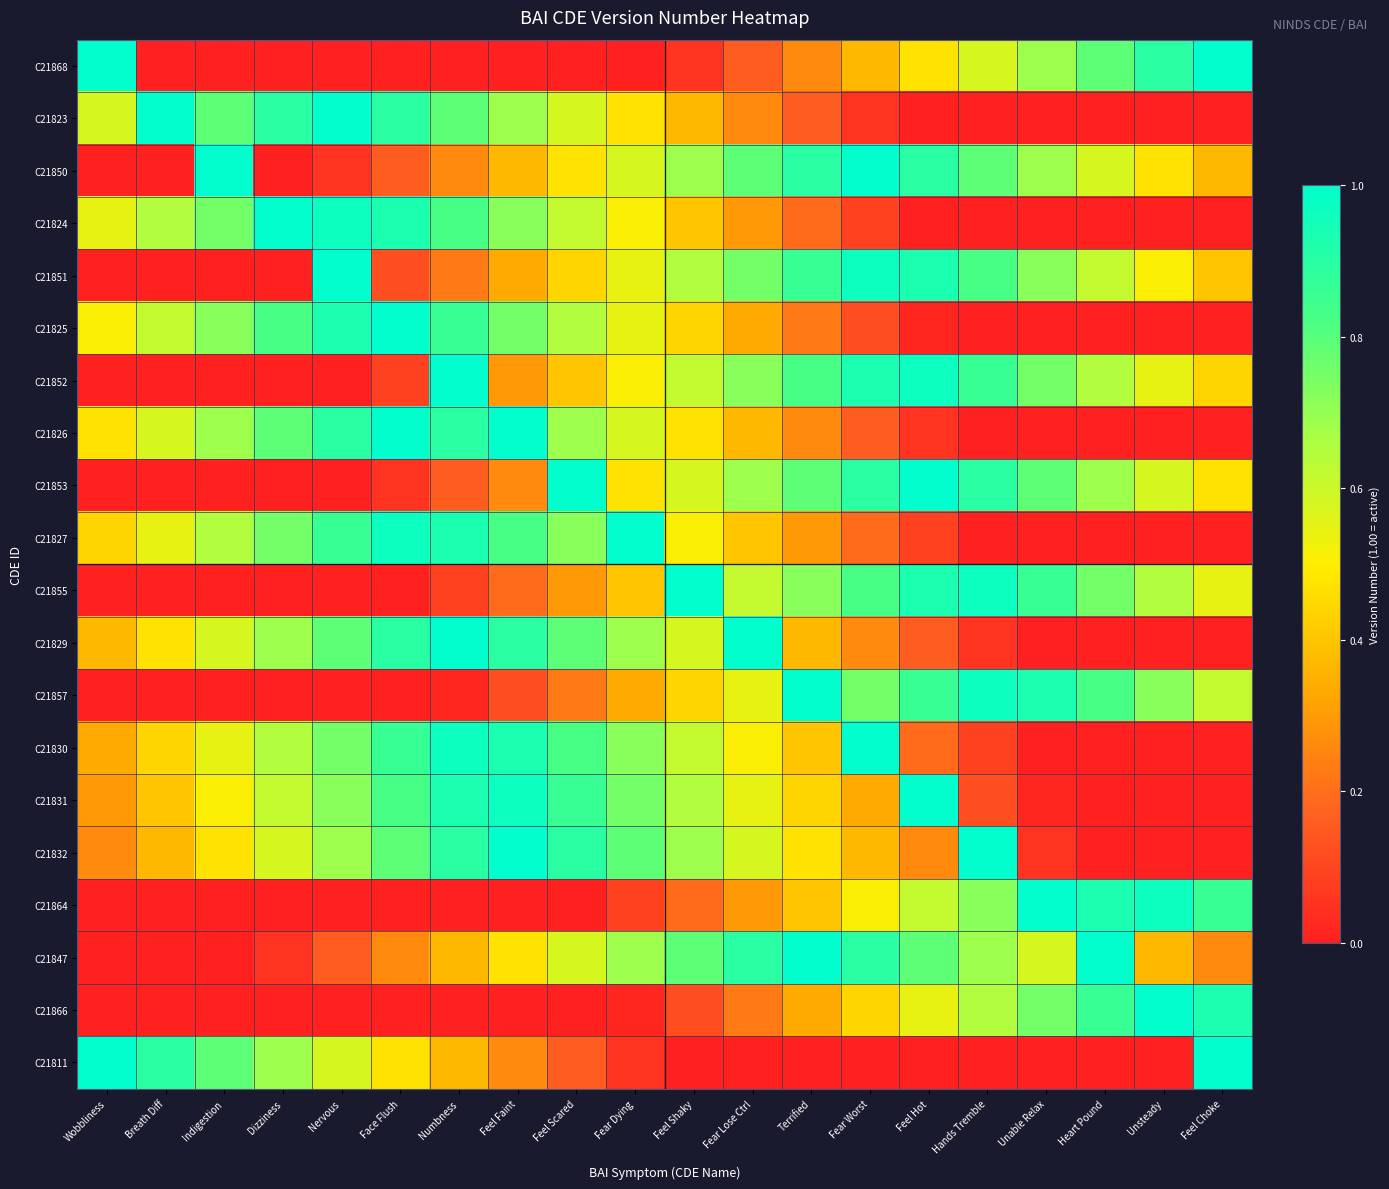

Reading left to right, what are all the values shown in this chart?

C21868: Wobbliness=1.0	Breath Diff=0.0	Indigestion=0.0	Dizziness=0.0	Nervous=0.0	Face Flush=0.0	Numbness=0.0	Feel Faint=0.0	Feel Scared=0.0	Fear Dying=0.0	Feel Shaky=0.1	Fear Lose Ctrl=0.2	Terrified=0.3	Fear Worst=0.4	Feel Hot=0.5	Hands Tremble=0.6	Unable Relax=0.7	Heart Pound=0.8	Unsteady=0.9	Feel Choke=1.0
C21823: Wobbliness=0.6	Breath Diff=1.0	Indigestion=0.8	Dizziness=0.9	Nervous=1.0	Face Flush=0.9	Numbness=0.8	Feel Faint=0.7	Feel Scared=0.6	Fear Dying=0.5	Feel Shaky=0.4	Fear Lose Ctrl=0.3	Terrified=0.2	Fear Worst=0.1	Feel Hot=0.0	Hands Tremble=0.0	Unable Relax=0.0	Heart Pound=0.0	Unsteady=0.0	Feel Choke=0.0
C21850: Wobbliness=0.0	Breath Diff=0.0	Indigestion=1.0	Dizziness=0.0	Nervous=0.1	Face Flush=0.2	Numbness=0.3	Feel Faint=0.4	Feel Scared=0.5	Fear Dying=0.6	Feel Shaky=0.7	Fear Lose Ctrl=0.8	Terrified=0.9	Fear Worst=1.0	Feel Hot=0.9	Hands Tremble=0.8	Unable Relax=0.7	Heart Pound=0.6	Unsteady=0.5	Feel Choke=0.4
C21824: Wobbliness=0.5	Breath Diff=0.6	Indigestion=0.8	Dizziness=1.0	Nervous=1.0	Face Flush=0.9	Numbness=0.8	Feel Faint=0.7	Feel Scared=0.6	Fear Dying=0.5	Feel Shaky=0.4	Fear Lose Ctrl=0.3	Terrified=0.2	Fear Worst=0.1	Feel Hot=0.0	Hands Tremble=0.0	Unable Relax=0.0	Heart Pound=0.0	Unsteady=0.0	Feel Choke=0.0
C21851: Wobbliness=0.0	Breath Diff=0.0	Indigestion=0.0	Dizziness=0.0	Nervous=1.0	Face Flush=0.1	Numbness=0.2	Feel Faint=0.3	Feel Scared=0.4	Fear Dying=0.5	Feel Shaky=0.6	Fear Lose Ctrl=0.8	Terrified=0.9	Fear Worst=1.0	Feel Hot=0.9	Hands Tremble=0.8	Unable Relax=0.7	Heart Pound=0.6	Unsteady=0.5	Feel Choke=0.4
C21825: Wobbliness=0.5	Breath Diff=0.6	Indigestion=0.7	Dizziness=0.8	Nervous=0.9	Face Flush=1.0	Numbness=0.9	Feel Faint=0.8	Feel Scared=0.6	Fear Dying=0.5	Feel Shaky=0.4	Fear Lose Ctrl=0.3	Terrified=0.2	Fear Worst=0.1	Feel Hot=0.0	Hands Tremble=0.0	Unable Relax=0.0	Heart Pound=0.0	Unsteady=0.0	Feel Choke=0.0
C21852: Wobbliness=0.0	Breath Diff=0.0	Indigestion=0.0	Dizziness=0.0	Nervous=0.0	Face Flush=0.1	Numbness=1.0	Feel Faint=0.3	Feel Scared=0.4	Fear Dying=0.5	Feel Shaky=0.6	Fear Lose Ctrl=0.7	Terrified=0.8	Fear Worst=0.9	Feel Hot=1.0	Hands Tremble=0.9	Unable Relax=0.8	Heart Pound=0.6	Unsteady=0.5	Feel Choke=0.4
C21826: Wobbliness=0.5	Breath Diff=0.6	Indigestion=0.7	Dizziness=0.8	Nervous=0.9	Face Flush=1.0	Numbness=0.9	Feel Faint=1.0	Feel Scared=0.7	Fear Dying=0.6	Feel Shaky=0.5	Fear Lose Ctrl=0.4	Terrified=0.3	Fear Worst=0.2	Feel Hot=0.1	Hands Tremble=0.0	Unable Relax=0.0	Heart Pound=0.0	Unsteady=0.0	Feel Choke=0.0
C21853: Wobbliness=0.0	Breath Diff=0.0	Indigestion=0.0	Dizziness=0.0	Nervous=0.0	Face Flush=0.1	Numbness=0.2	Feel Faint=0.3	Feel Scared=1.0	Fear Dying=0.5	Feel Shaky=0.6	Fear Lose Ctrl=0.7	Terrified=0.8	Fear Worst=0.9	Feel Hot=1.0	Hands Tremble=0.9	Unable Relax=0.8	Heart Pound=0.7	Unsteady=0.6	Feel Choke=0.5
C21827: Wobbliness=0.4	Breath Diff=0.5	Indigestion=0.6	Dizziness=0.8	Nervous=0.9	Face Flush=1.0	Numbness=0.9	Feel Faint=0.8	Feel Scared=0.7	Fear Dying=1.0	Feel Shaky=0.5	Fear Lose Ctrl=0.4	Terrified=0.3	Fear Worst=0.2	Feel Hot=0.1	Hands Tremble=0.0	Unable Relax=0.0	Heart Pound=0.0	Unsteady=0.0	Feel Choke=0.0
C21855: Wobbliness=0.0	Breath Diff=0.0	Indigestion=0.0	Dizziness=0.0	Nervous=0.0	Face Flush=0.0	Numbness=0.1	Feel Faint=0.2	Feel Scared=0.3	Fear Dying=0.4	Feel Shaky=1.0	Fear Lose Ctrl=0.6	Terrified=0.7	Fear Worst=0.8	Feel Hot=0.9	Hands Tremble=1.0	Unable Relax=0.9	Heart Pound=0.8	Unsteady=0.6	Feel Choke=0.5
C21829: Wobbliness=0.4	Breath Diff=0.5	Indigestion=0.6	Dizziness=0.7	Nervous=0.8	Face Flush=0.9	Numbness=1.0	Feel Faint=0.9	Feel Scared=0.8	Fear Dying=0.7	Feel Shaky=0.6	Fear Lose Ctrl=1.0	Terrified=0.4	Fear Worst=0.3	Feel Hot=0.2	Hands Tremble=0.1	Unable Relax=0.0	Heart Pound=0.0	Unsteady=0.0	Feel Choke=0.0
C21857: Wobbliness=0.0	Breath Diff=0.0	Indigestion=0.0	Dizziness=0.0	Nervous=0.0	Face Flush=0.0	Numbness=0.0	Feel Faint=0.1	Feel Scared=0.2	Fear Dying=0.3	Feel Shaky=0.4	Fear Lose Ctrl=0.5	Terrified=1.0	Fear Worst=0.8	Feel Hot=0.9	Hands Tremble=1.0	Unable Relax=0.9	Heart Pound=0.8	Unsteady=0.7	Feel Choke=0.6
C21830: Wobbliness=0.3	Breath Diff=0.4	Indigestion=0.5	Dizziness=0.6	Nervous=0.8	Face Flush=0.9	Numbness=1.0	Feel Faint=0.9	Feel Scared=0.8	Fear Dying=0.7	Feel Shaky=0.6	Fear Lose Ctrl=0.5	Terrified=0.4	Fear Worst=1.0	Feel Hot=0.2	Hands Tremble=0.1	Unable Relax=0.0	Heart Pound=0.0	Unsteady=0.0	Feel Choke=0.0
C21831: Wobbliness=0.3	Breath Diff=0.4	Indigestion=0.5	Dizziness=0.6	Nervous=0.7	Face Flush=0.8	Numbness=0.9	Feel Faint=1.0	Feel Scared=0.9	Fear Dying=0.8	Feel Shaky=0.6	Fear Lose Ctrl=0.5	Terrified=0.4	Fear Worst=0.3	Feel Hot=1.0	Hands Tremble=0.1	Unable Relax=0.0	Heart Pound=0.0	Unsteady=0.0	Feel Choke=0.0
C21832: Wobbliness=0.3	Breath Diff=0.4	Indigestion=0.5	Dizziness=0.6	Nervous=0.7	Face Flush=0.8	Numbness=0.9	Feel Faint=1.0	Feel Scared=0.9	Fear Dying=0.8	Feel Shaky=0.7	Fear Lose Ctrl=0.6	Terrified=0.5	Fear Worst=0.4	Feel Hot=0.3	Hands Tremble=1.0	Unable Relax=0.1	Heart Pound=0.0	Unsteady=0.0	Feel Choke=0.0
C21864: Wobbliness=0.0	Breath Diff=0.0	Indigestion=0.0	Dizziness=0.0	Nervous=0.0	Face Flush=0.0	Numbness=0.0	Feel Faint=0.0	Feel Scared=0.0	Fear Dying=0.1	Feel Shaky=0.2	Fear Lose Ctrl=0.3	Terrified=0.4	Fear Worst=0.5	Feel Hot=0.6	Hands Tremble=0.7	Unable Relax=1.0	Heart Pound=0.9	Unsteady=1.0	Feel Choke=0.9
C21847: Wobbliness=0.0	Breath Diff=0.0	Indigestion=0.0	Dizziness=0.1	Nervous=0.2	Face Flush=0.3	Numbness=0.4	Feel Faint=0.5	Feel Scared=0.6	Fear Dying=0.7	Feel Shaky=0.8	Fear Lose Ctrl=0.9	Terrified=1.0	Fear Worst=0.9	Feel Hot=0.8	Hands Tremble=0.7	Unable Relax=0.6	Heart Pound=1.0	Unsteady=0.4	Feel Choke=0.3
C21866: Wobbliness=0.0	Breath Diff=0.0	Indigestion=0.0	Dizziness=0.0	Nervous=0.0	Face Flush=0.0	Numbness=0.0	Feel Faint=0.0	Feel Scared=0.0	Fear Dying=0.0	Feel Shaky=0.1	Fear Lose Ctrl=0.2	Terrified=0.3	Fear Worst=0.4	Feel Hot=0.5	Hands Tremble=0.6	Unable Relax=0.8	Heart Pound=0.9	Unsteady=1.0	Feel Choke=0.9
C21811: Wobbliness=1.0	Breath Diff=0.9	Indigestion=0.8	Dizziness=0.7	Nervous=0.6	Face Flush=0.5	Numbness=0.4	Feel Faint=0.3	Feel Scared=0.2	Fear Dying=0.1	Feel Shaky=0.0	Fear Lose Ctrl=0.0	Terrified=0.0	Fear Worst=0.0	Feel Hot=0.0	Hands Tremble=0.0	Unable Relax=0.0	Heart Pound=0.0	Unsteady=0.0	Feel Choke=1.0